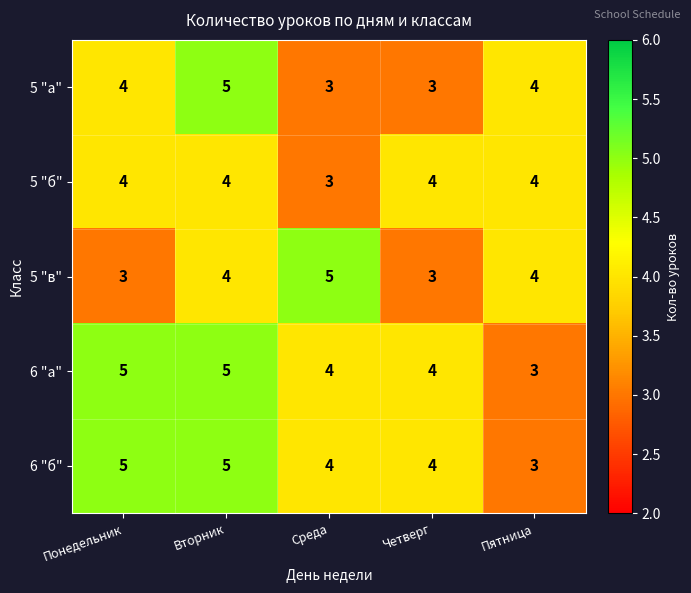

At which label does 6 "а" first exceed 4?

Понедельник